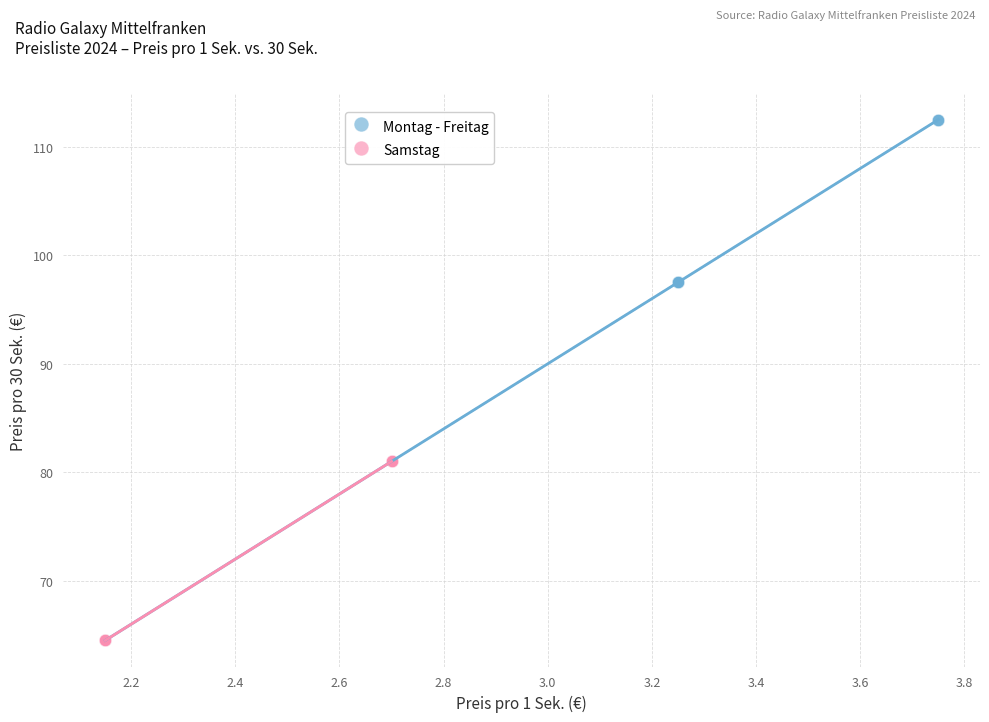

Which series has the widest spread of Y values?

Montag - Freitag